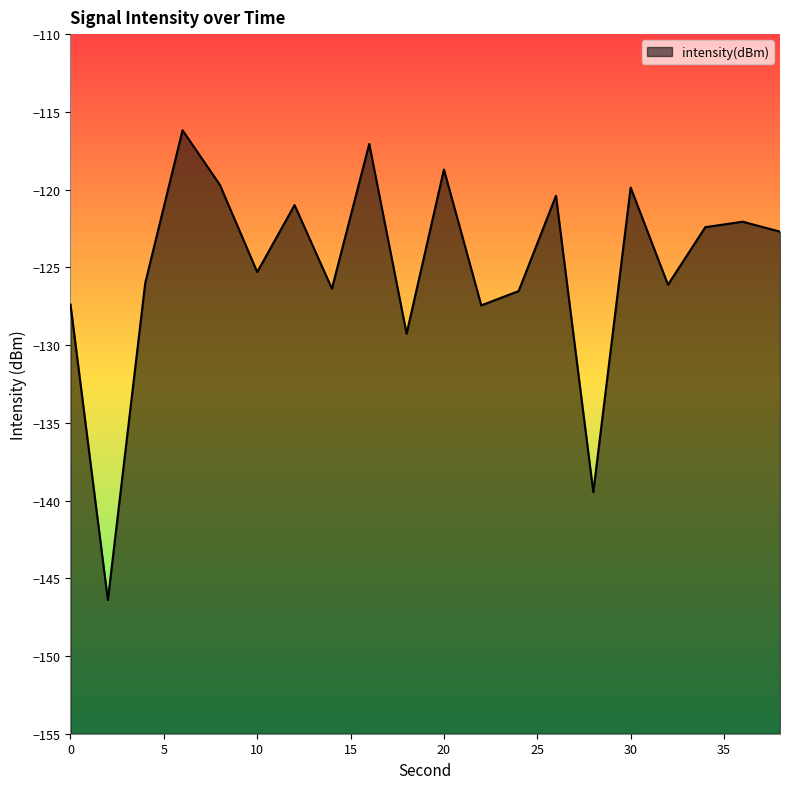

Rank the categories by value from highest to lowest.

6, 16, 20, 8, 30, 26, 12, 36, 34, 38, 10, 4, 32, 14, 24, 0, 22, 18, 28, 2